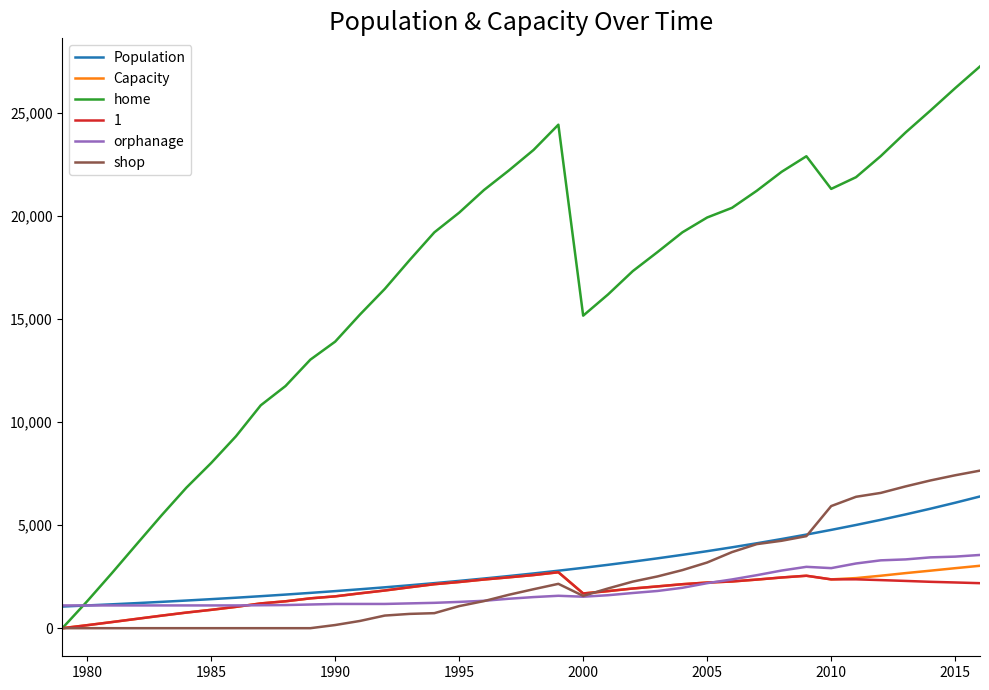

What is the maximum value shown in the chart?

27243.0